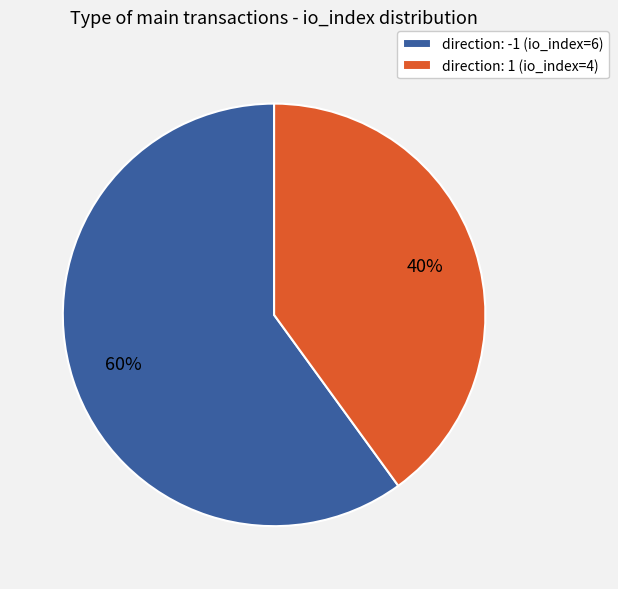

True or false: direction: -1 (io_index=6) accounts for 73% of the total.

False